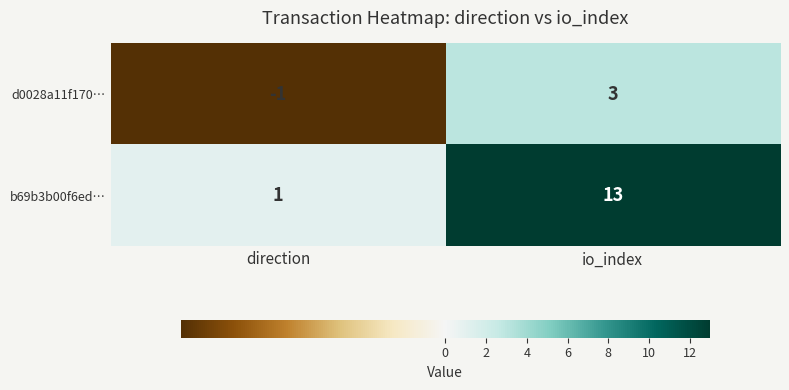

Which series has the largest range (max minus min)?

b69b3b00f6ed…